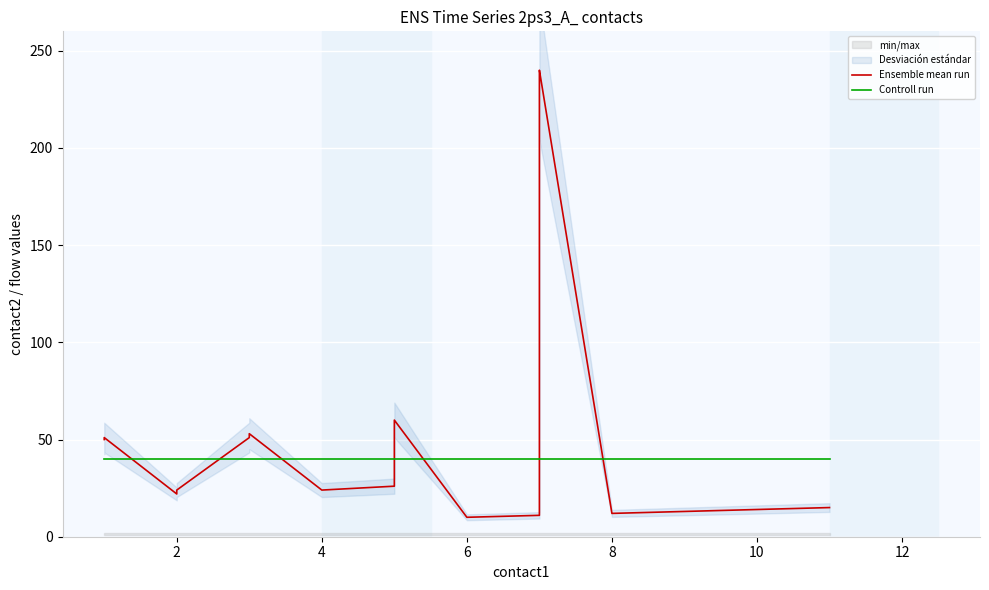

What is the difference between the maximum and minimum values in the Ensemble mean run series?

230